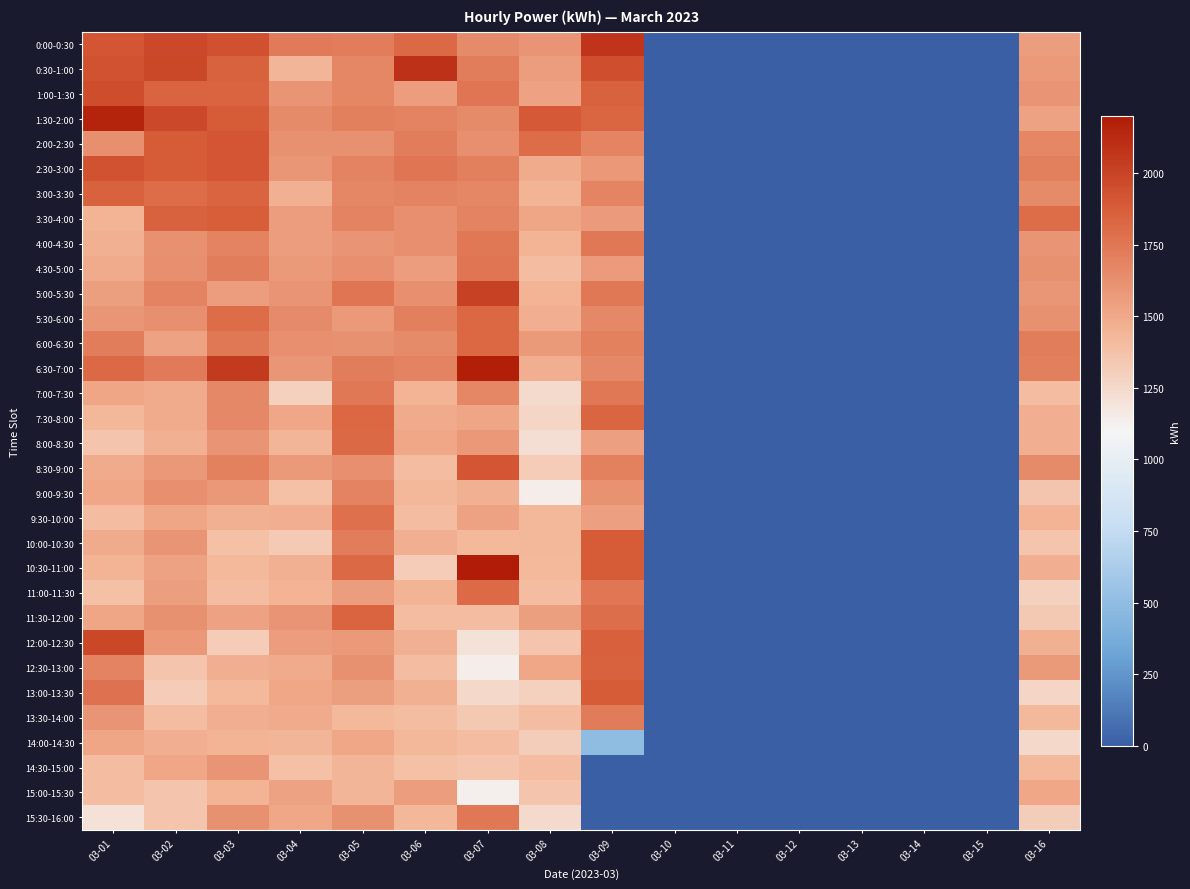

Reading right to left, list all the values displayed in this chart.

0:00-0:30: 03-16=1562	03-15=0	03-14=0	03-13=0	03-12=0	03-11=0	03-10=0	03-09=2072	03-08=1604	03-07=1646	03-06=1814	03-05=1716	03-04=1730	03-03=1940	03-02=1968	03-01=1912
0:30-1:00: 03-16=1576	03-15=0	03-14=0	03-13=0	03-12=0	03-11=0	03-10=0	03-09=1946	03-08=1562	03-07=1716	03-06=2094	03-05=1674	03-04=1436	03-03=1856	03-02=1982	03-01=1926
1:00-1:30: 03-16=1604	03-15=0	03-14=0	03-13=0	03-12=0	03-11=0	03-10=0	03-09=1848	03-08=1534	03-07=1758	03-06=1562	03-05=1674	03-04=1604	03-03=1842	03-02=1842	03-01=1954
1:30-2:00: 03-16=1534	03-15=0	03-14=0	03-13=0	03-12=0	03-11=0	03-10=0	03-09=1834	03-08=1898	03-07=1646	03-06=1688	03-05=1702	03-04=1646	03-03=1884	03-02=1968	03-01=2164
2:00-2:30: 03-16=1674	03-15=0	03-14=0	03-13=0	03-12=0	03-11=0	03-10=0	03-09=1680	03-08=1800	03-07=1632	03-06=1716	03-05=1618	03-04=1618	03-03=1912	03-02=1884	03-01=1632
2:30-3:00: 03-16=1702	03-15=0	03-14=0	03-13=0	03-12=0	03-11=0	03-10=0	03-09=1582	03-08=1492	03-07=1702	03-06=1758	03-05=1688	03-04=1590	03-03=1912	03-02=1884	03-01=1926
3:00-3:30: 03-16=1646	03-15=0	03-14=0	03-13=0	03-12=0	03-11=0	03-10=0	03-09=1680	03-08=1450	03-07=1674	03-06=1688	03-05=1674	03-04=1464	03-03=1842	03-02=1800	03-01=1856
3:30-4:00: 03-16=1800	03-15=0	03-14=0	03-13=0	03-12=0	03-11=0	03-10=0	03-09=1568	03-08=1520	03-07=1688	03-06=1632	03-05=1688	03-04=1562	03-03=1870	03-02=1856	03-01=1450
4:00-4:30: 03-16=1604	03-15=0	03-14=0	03-13=0	03-12=0	03-11=0	03-10=0	03-09=1736	03-08=1450	03-07=1744	03-06=1632	03-05=1604	03-04=1562	03-03=1688	03-02=1618	03-01=1464
4:30-5:00: 03-16=1618	03-15=0	03-14=0	03-13=0	03-12=0	03-11=0	03-10=0	03-09=1568	03-08=1408	03-07=1758	03-06=1562	03-05=1632	03-04=1576	03-03=1716	03-02=1632	03-01=1492
5:00-5:30: 03-16=1590	03-15=0	03-14=0	03-13=0	03-12=0	03-11=0	03-10=0	03-09=1736	03-08=1450	03-07=2010	03-06=1632	03-05=1758	03-04=1604	03-03=1562	03-02=1688	03-01=1548
5:30-6:00: 03-16=1618	03-15=0	03-14=0	03-13=0	03-12=0	03-11=0	03-10=0	03-09=1666	03-08=1478	03-07=1828	03-06=1702	03-05=1576	03-04=1646	03-03=1800	03-02=1632	03-01=1590
6:00-6:30: 03-16=1716	03-15=0	03-14=0	03-13=0	03-12=0	03-11=0	03-10=0	03-09=1694	03-08=1576	03-07=1828	03-06=1646	03-05=1618	03-04=1632	03-03=1744	03-02=1534	03-01=1716
6:30-7:00: 03-16=1702	03-15=0	03-14=0	03-13=0	03-12=0	03-11=0	03-10=0	03-09=1666	03-08=1478	03-07=2178	03-06=1688	03-05=1716	03-04=1590	03-03=2038	03-02=1730	03-01=1814
7:00-7:30: 03-16=1393	03-15=0	03-14=0	03-13=0	03-12=0	03-11=0	03-10=0	03-09=1736	03-08=1239	03-07=1673	03-06=1449	03-05=1744	03-04=1296	03-03=1659	03-02=1491	03-01=1519
7:30-8:00: 03-16=1477	03-15=0	03-14=0	03-13=0	03-12=0	03-11=0	03-10=0	03-09=1834	03-08=1267	03-07=1519	03-06=1491	03-05=1828	03-04=1506	03-03=1659	03-02=1491	03-01=1435
8:00-8:30: 03-16=1477	03-15=0	03-14=0	03-13=0	03-12=0	03-11=0	03-10=0	03-09=1540	03-08=1225	03-07=1589	03-06=1505	03-05=1814	03-04=1436	03-03=1603	03-02=1463	03-01=1365
8:30-9:00: 03-16=1645	03-15=0	03-14=0	03-13=0	03-12=0	03-11=0	03-10=0	03-09=1694	03-08=1323	03-07=1911	03-06=1393	03-05=1632	03-04=1576	03-03=1701	03-02=1589	03-01=1491
9:00-9:30: 03-16=1351	03-15=0	03-14=0	03-13=0	03-12=0	03-11=0	03-10=0	03-09=1610	03-08=1141	03-07=1463	03-06=1435	03-05=1688	03-04=1380	03-03=1589	03-02=1631	03-01=1505
9:30-10:00: 03-16=1449	03-15=0	03-14=0	03-13=0	03-12=0	03-11=0	03-10=0	03-09=1540	03-08=1435	03-07=1533	03-06=1407	03-05=1786	03-04=1478	03-03=1463	03-02=1519	03-01=1407
10:00-10:30: 03-16=1365	03-15=0	03-14=0	03-13=0	03-12=0	03-11=0	03-10=0	03-09=1890	03-08=1435	03-07=1421	03-06=1477	03-05=1716	03-04=1324	03-03=1379	03-02=1603	03-01=1491
10:30-11:00: 03-16=1477	03-15=0	03-14=0	03-13=0	03-12=0	03-11=0	03-10=0	03-09=1890	03-08=1421	03-07=2317	03-06=1323	03-05=1814	03-04=1464	03-03=1421	03-02=1533	03-01=1449
11:00-11:30: 03-16=1295	03-15=0	03-14=0	03-13=0	03-12=0	03-11=0	03-10=0	03-09=1750	03-08=1407	03-07=1813	03-06=1449	03-05=1562	03-04=1450	03-03=1393	03-02=1547	03-01=1379
11:30-12:00: 03-16=1337	03-15=0	03-14=0	03-13=0	03-12=0	03-11=0	03-10=0	03-09=1792	03-08=1547	03-07=1393	03-06=1407	03-05=1842	03-04=1604	03-03=1533	03-02=1617	03-01=1519
12:00-12:30: 03-16=1463	03-15=0	03-14=0	03-13=0	03-12=0	03-11=0	03-10=0	03-09=1862	03-08=1365	03-07=1197	03-06=1463	03-05=1576	03-04=1562	03-03=1323	03-02=1589	03-01=1981
12:30-13:00: 03-16=1575	03-15=0	03-14=0	03-13=0	03-12=0	03-11=0	03-10=0	03-09=1848	03-08=1505	03-07=1141	03-06=1393	03-05=1618	03-04=1492	03-03=1477	03-02=1365	03-01=1687
13:00-13:30: 03-16=1267	03-15=0	03-14=0	03-13=0	03-12=0	03-11=0	03-10=0	03-09=1890	03-08=1295	03-07=1253	03-06=1463	03-05=1548	03-04=1506	03-03=1421	03-02=1323	03-01=1771
13:30-14:00: 03-16=1421	03-15=0	03-14=0	03-13=0	03-12=0	03-11=0	03-10=0	03-09=1722	03-08=1407	03-07=1337	03-06=1393	03-05=1422	03-04=1492	03-03=1477	03-02=1393	03-01=1603
14:00-14:30: 03-16=1253	03-15=0	03-14=0	03-13=0	03-12=0	03-11=0	03-10=0	03-09=490	03-08=1309	03-07=1407	03-06=1435	03-05=1506	03-04=1436	03-03=1449	03-02=1477	03-01=1519
14:30-15:00: 03-16=1421	03-15=0	03-14=0	03-13=0	03-12=0	03-11=0	03-10=0	03-09=0	03-08=1393	03-07=1365	03-06=1379	03-05=1436	03-04=1380	03-03=1603	03-02=1505	03-01=1393
15:00-15:30: 03-16=1505	03-15=0	03-14=0	03-13=0	03-12=0	03-11=0	03-10=0	03-09=0	03-08=1365	03-07=1127	03-06=1561	03-05=1436	03-04=1534	03-03=1449	03-02=1365	03-01=1393
15:30-16:00: 03-16=1309	03-15=0	03-14=0	03-13=0	03-12=0	03-11=0	03-10=0	03-09=0	03-08=1239	03-07=1743	03-06=1435	03-05=1618	03-04=1506	03-03=1617	03-02=1365	03-01=1211